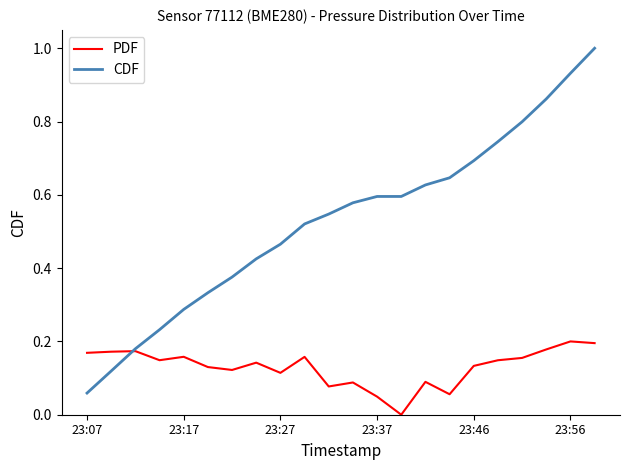

Which series has the largest total across all categories?

CDF